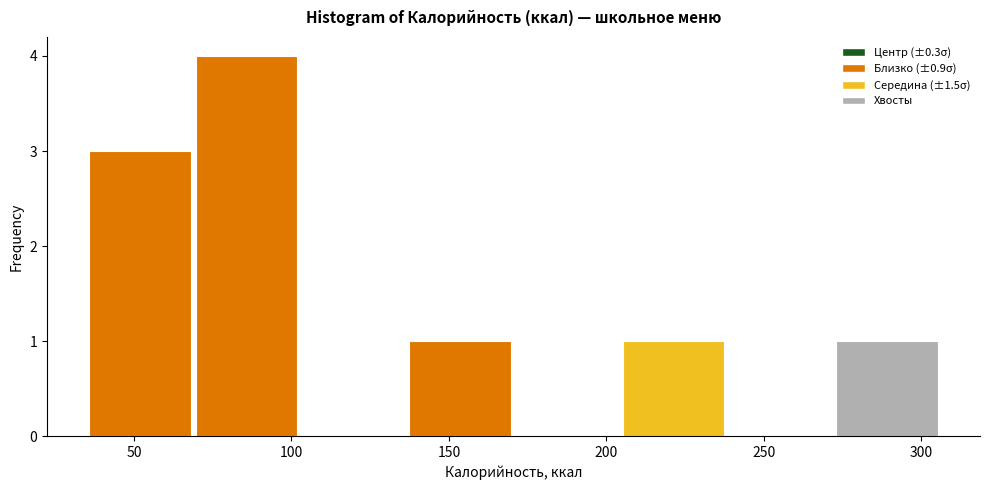

How tall is the bar that spans 270 to 305 on the x-axis? Neither the bar edges nor the heights are printed on the chart, so give them approximately, as read against the axes.

1